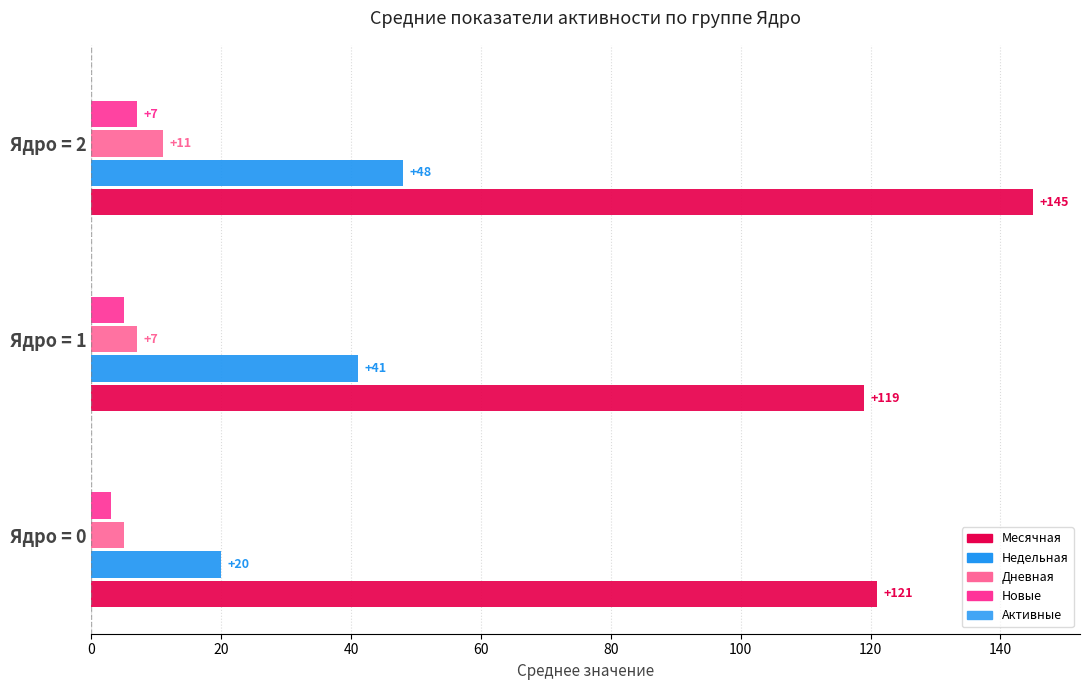

How many series are shown in this chart?

4